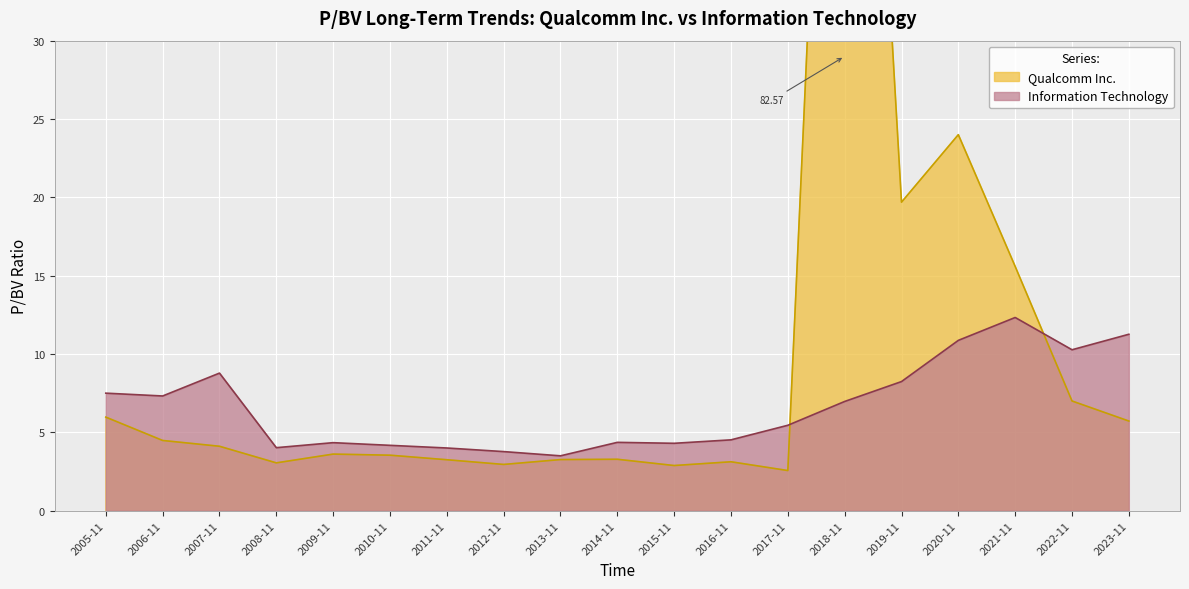

Rank the categories by Information Technology value from highest to lowest.

2021-11, 2023-11, 2020-11, 2022-11, 2007-11, 2019-11, 2005-11, 2006-11, 2018-11, 2017-11, 2016-11, 2014-11, 2009-11, 2015-11, 2010-11, 2008-11, 2011-11, 2012-11, 2013-11